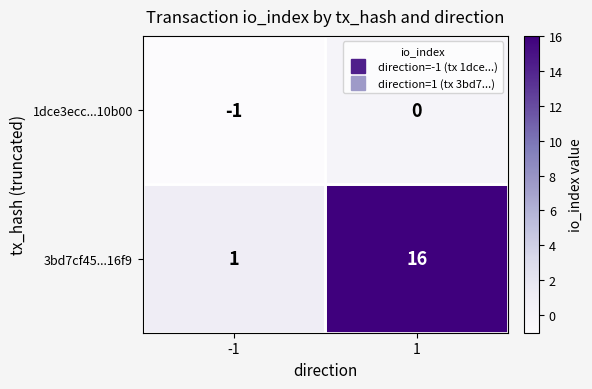

How many distinct data groups are displayed?

2